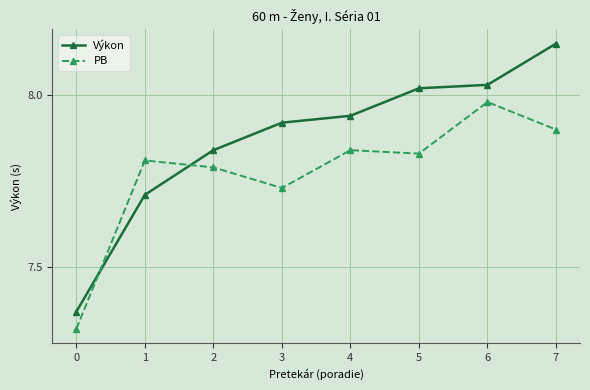

True or false: Výkon and PB cross at least once.

True